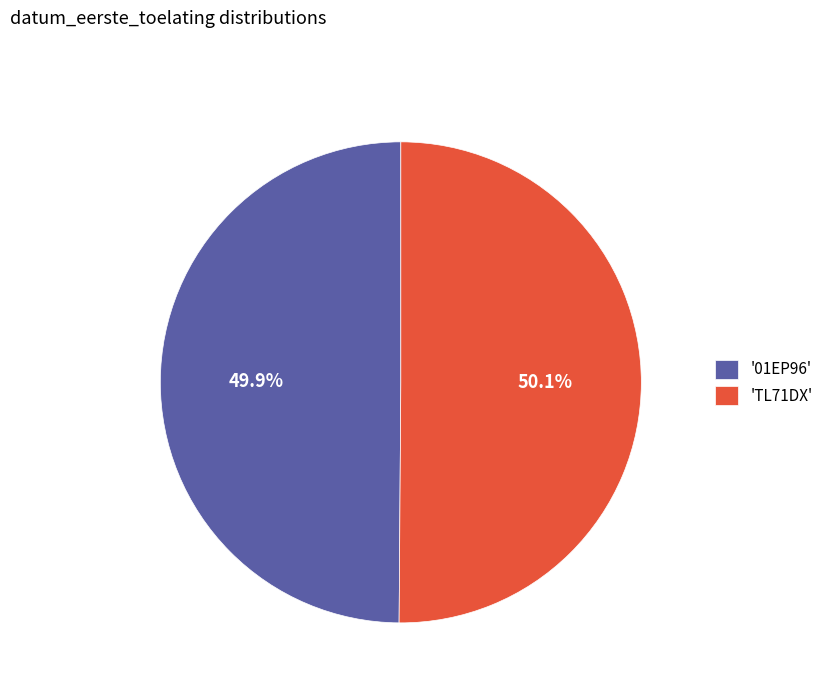

Is the sum of 'TL71DX' and '01EP96' greater than half?

Yes